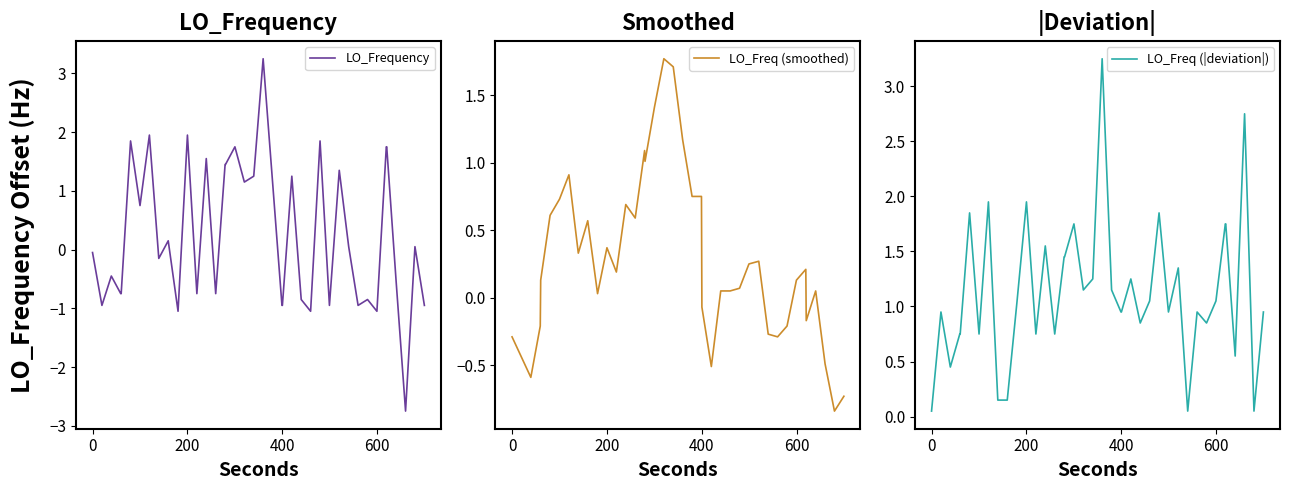

What is the difference between the maximum and minimum values in the LO_Freq (smoothed) series?

2.6